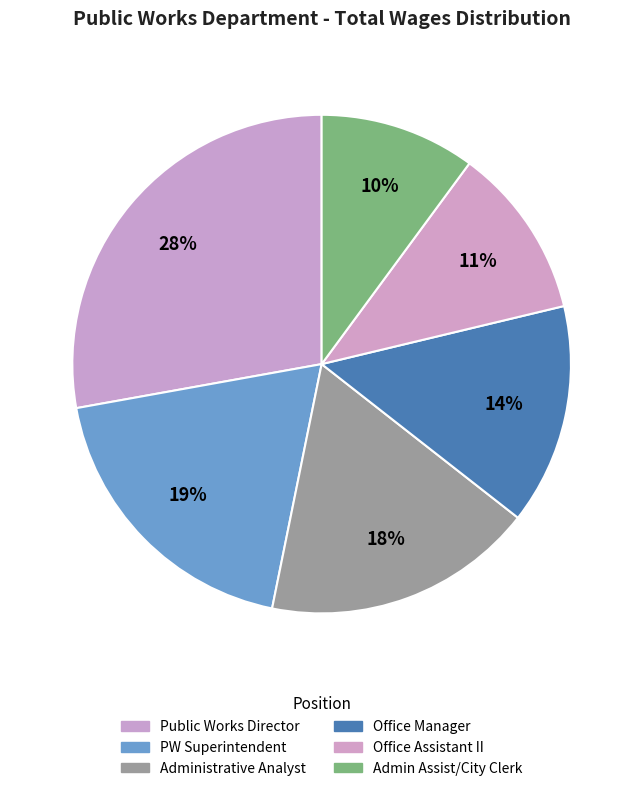

Is it true that PW Superintendent is 19% of the pie?

True